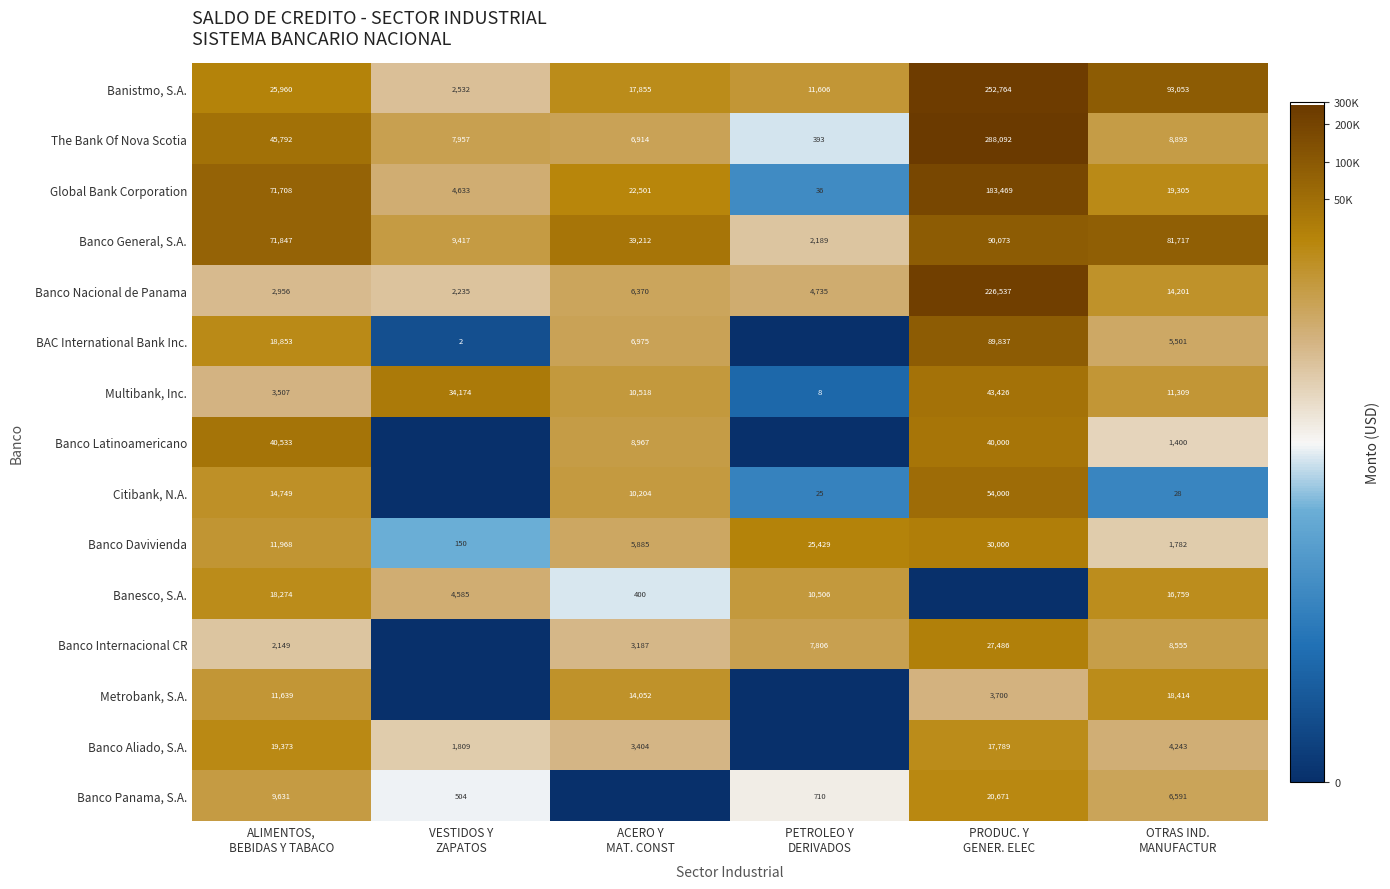

What is the difference between the maximum and minimum values in the Banco Davivienda series?

29850